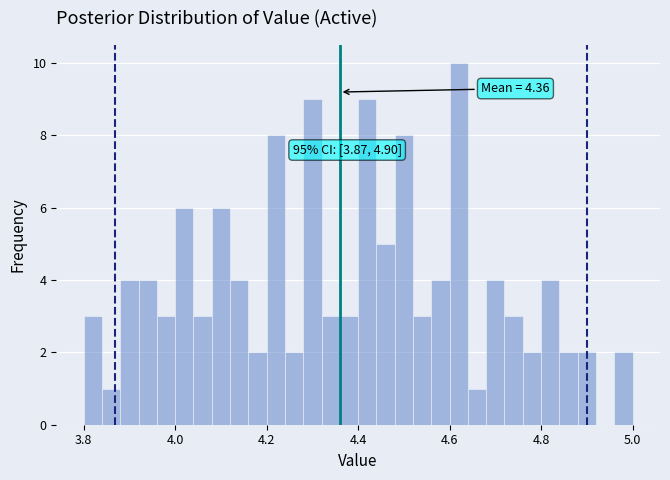

Around what value on the x-axis is the tallest bar? Give the approximate position of its centre, as read against the axis.

4.62